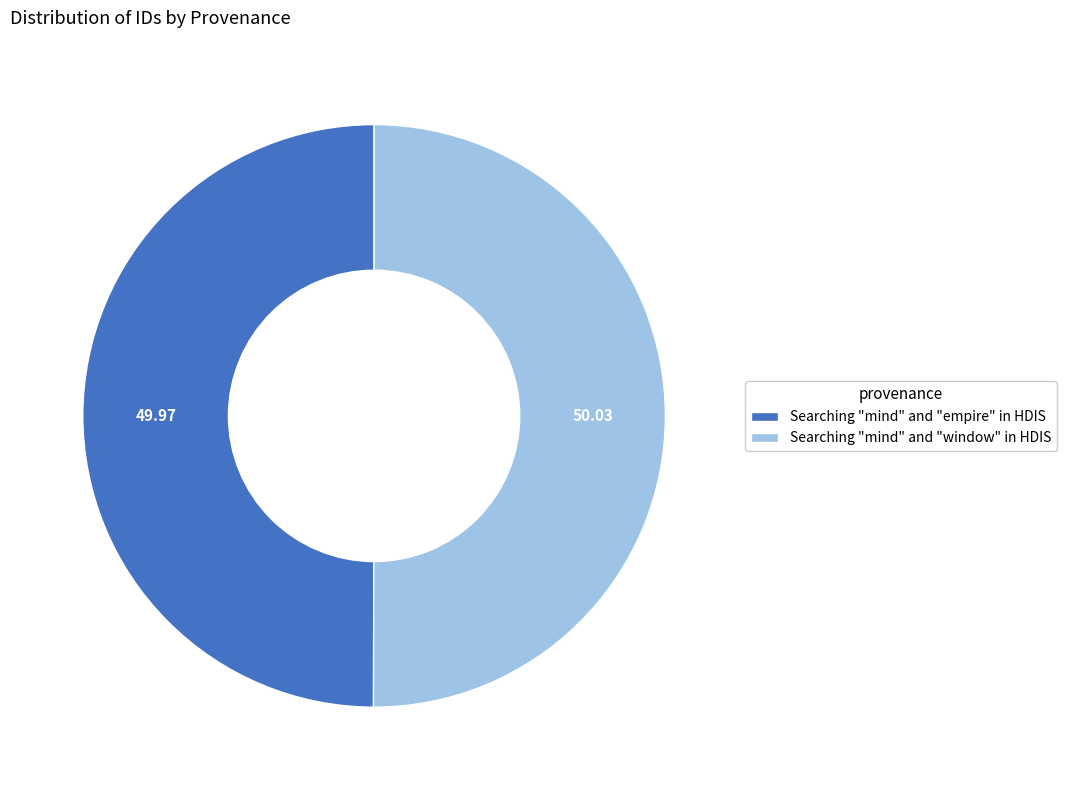

Approximately how many times larger is the value at Searching "mind" and "window" in HDIS compared to Searching "mind" and "empire" in HDIS?

1.0